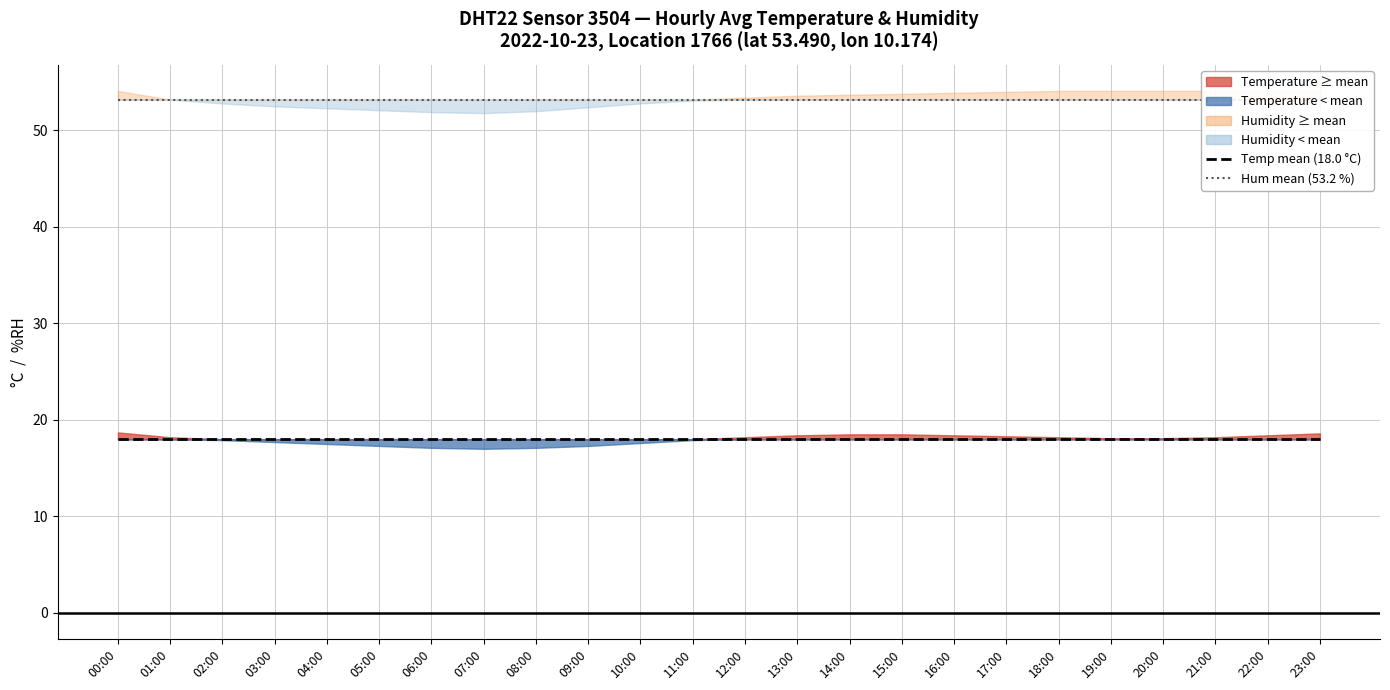

What is the label of the 6th point from the left?

05:00